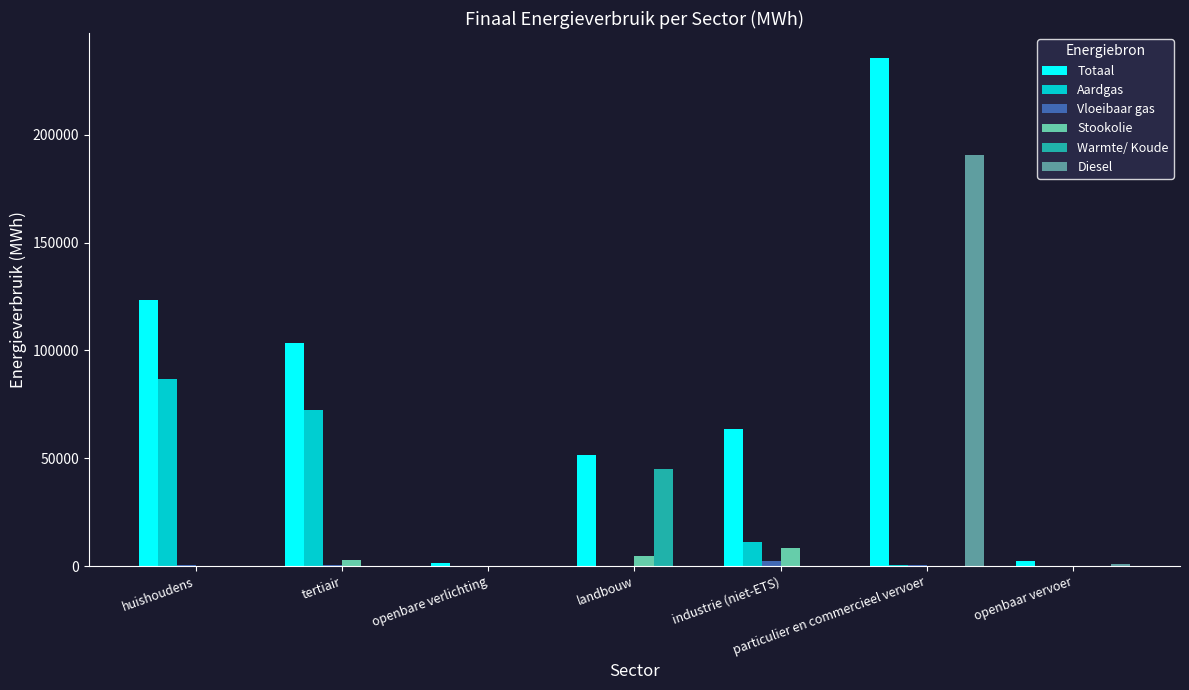

How many groups of bars are there?

7